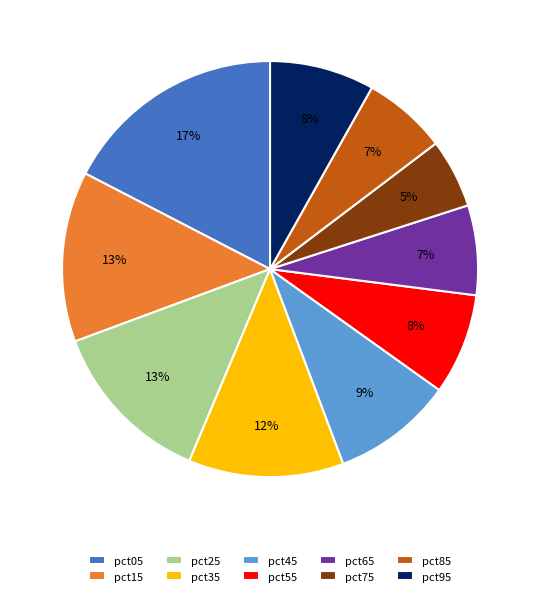

To the nearest percent, what is the average slice percentage?

10%